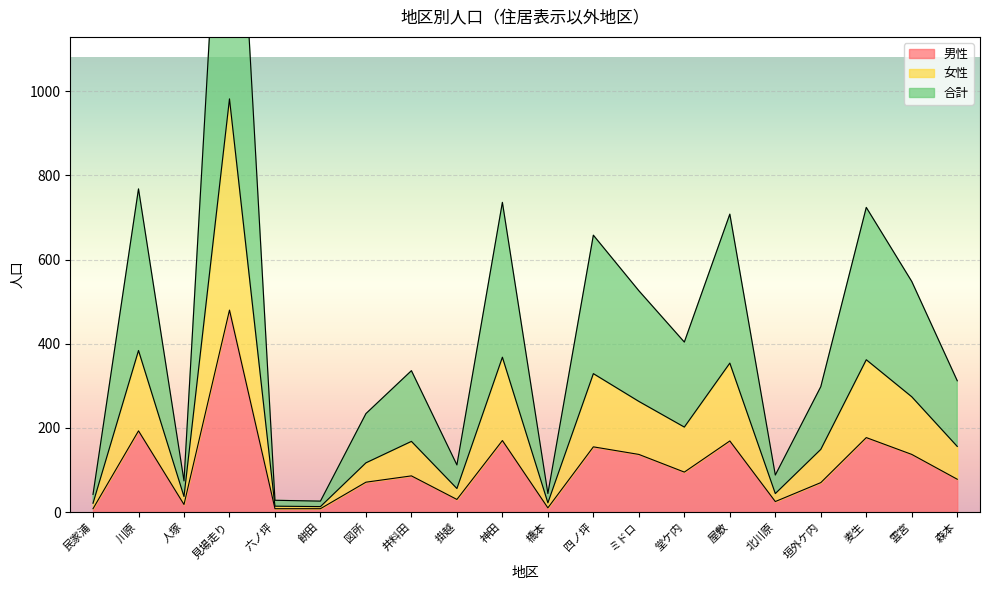

Where is the first local maximum for 女性?

川原